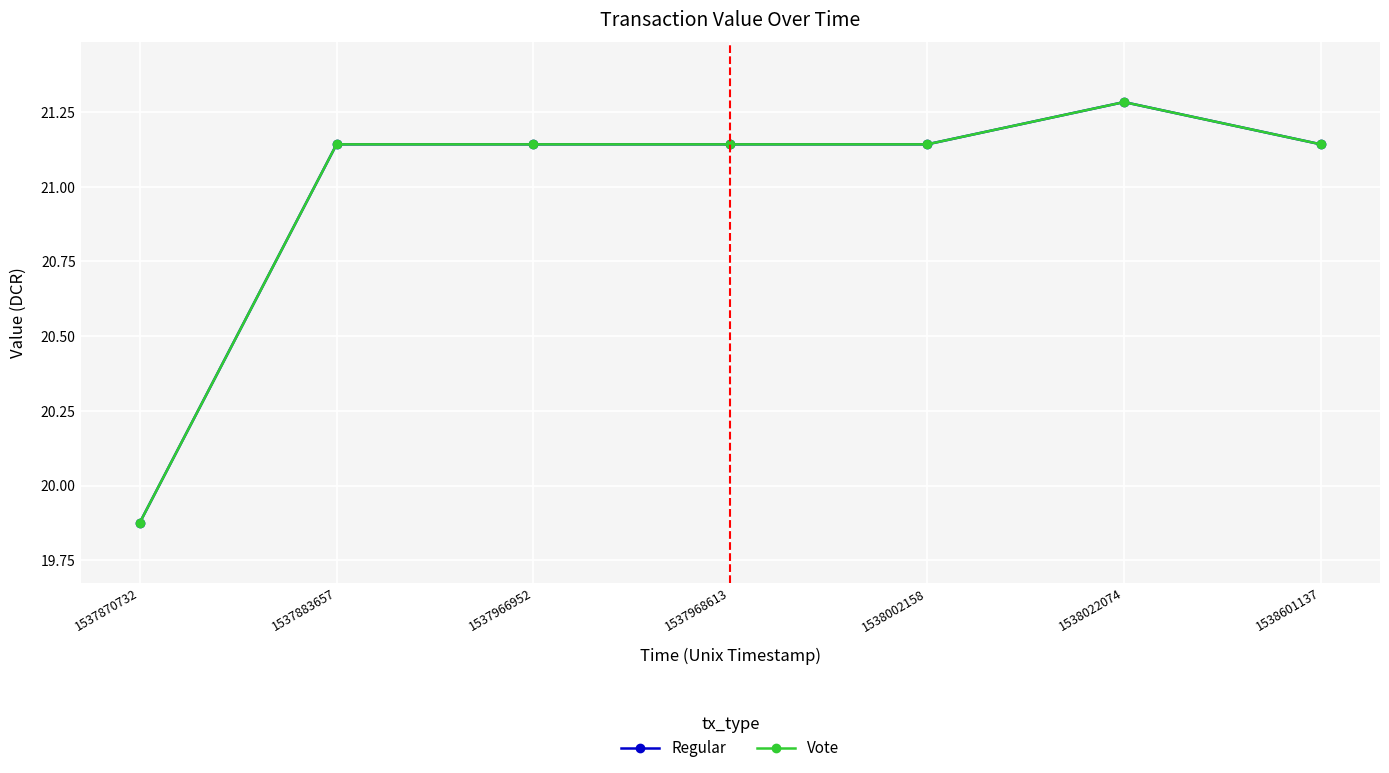

Where is Vote nearest to the value 20?

1537870732